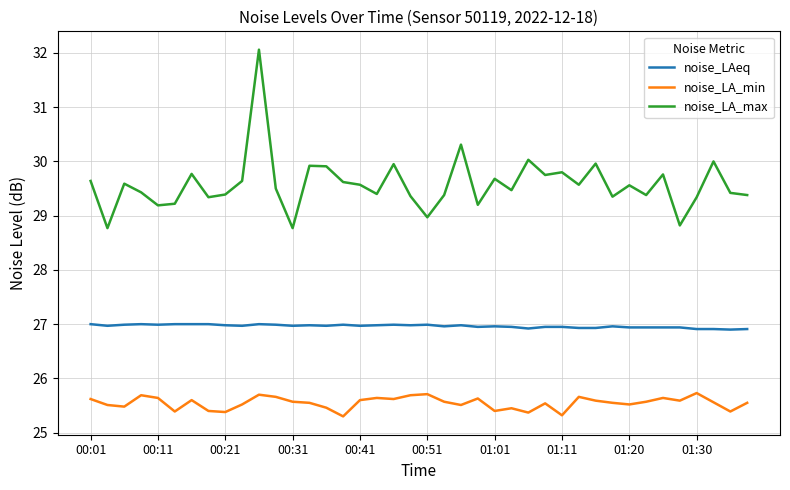

What is the average value of the noise_LA_max series?

29.6